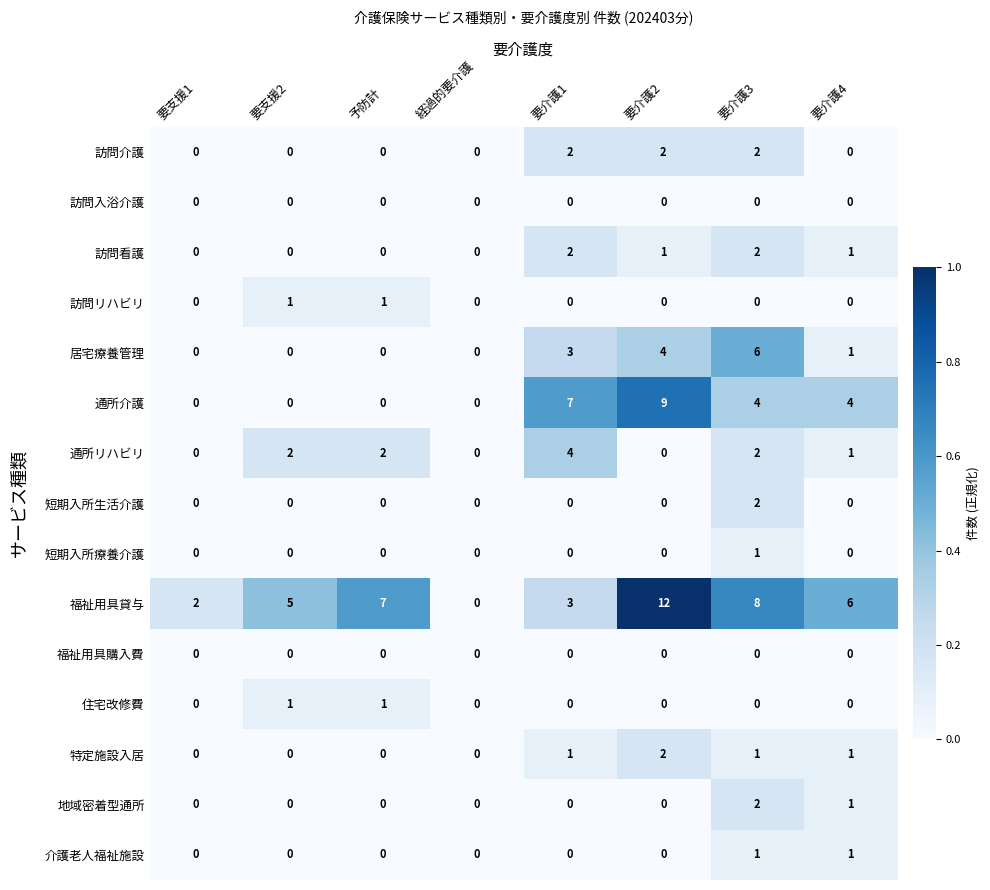

The 短期入所生活介護 series shows 1 at 要介護4. True or false?

False